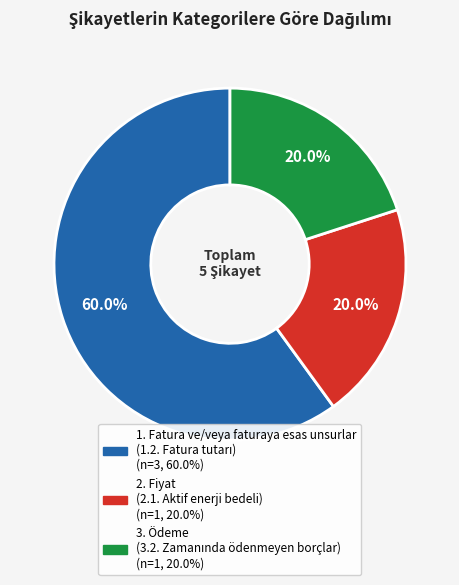

How many slices are in this pie chart?

3